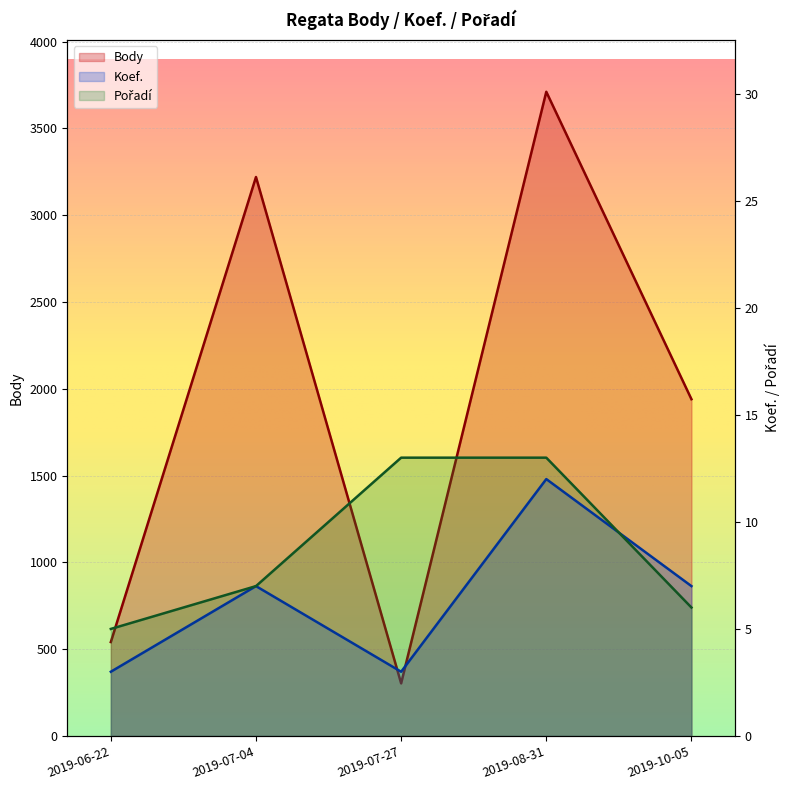

Reading left to right, what are all the values shown in this chart?

Body: 541	3220	303	3711	1940
Koef.: 3	7	3	12	7
Pořadí: 5	7	13	13	6